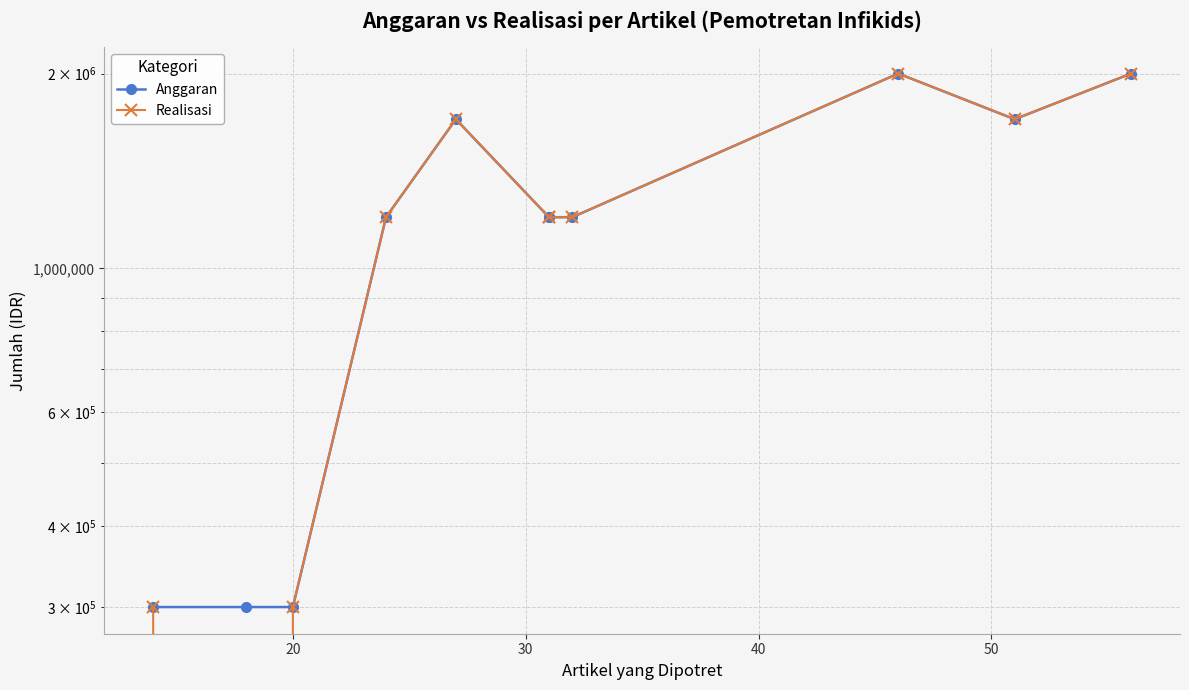

What are all the series names shown in the legend?

Anggaran, Realisasi